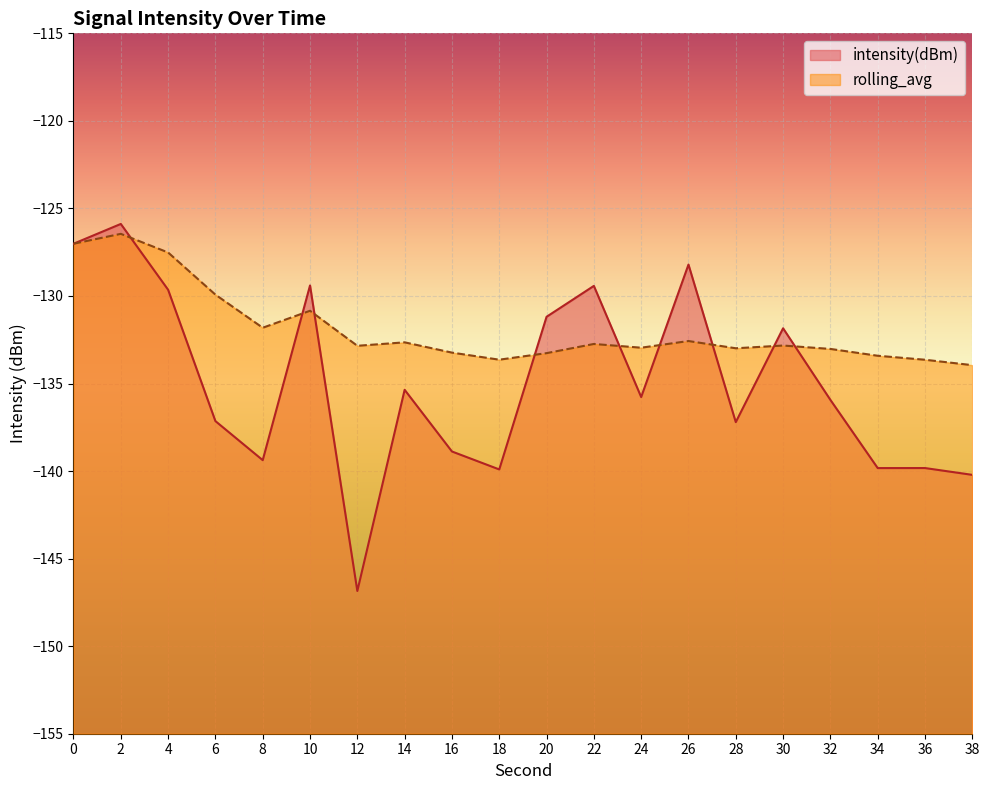

What is the sum of all rolling_avg values?

-2637.3